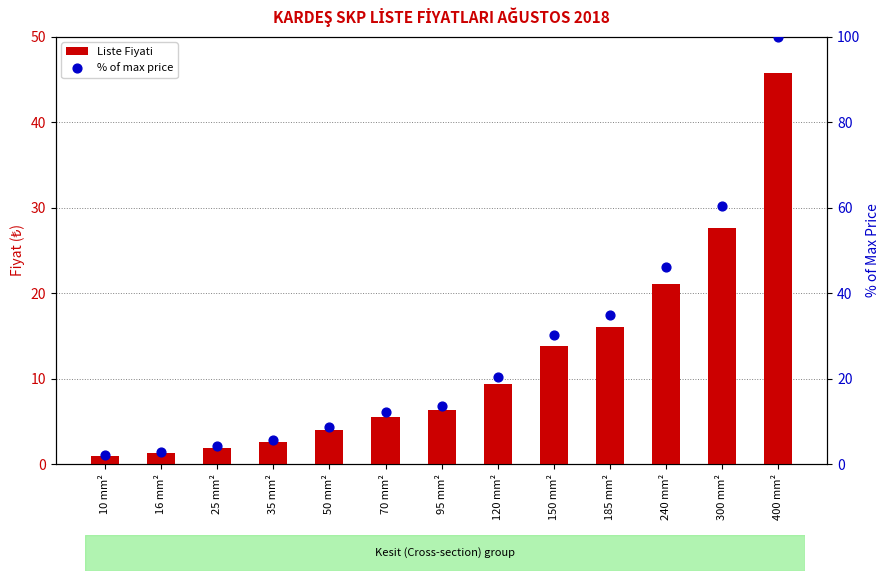

At how many categories does at least one series exceed 15?

6